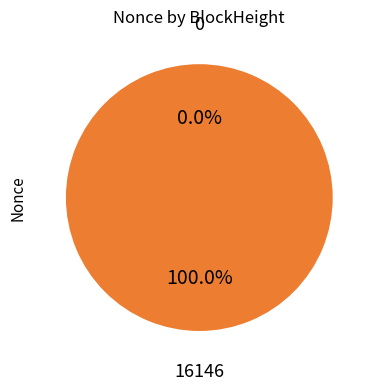

Does 51735 account for over 50% of the chart?

Yes